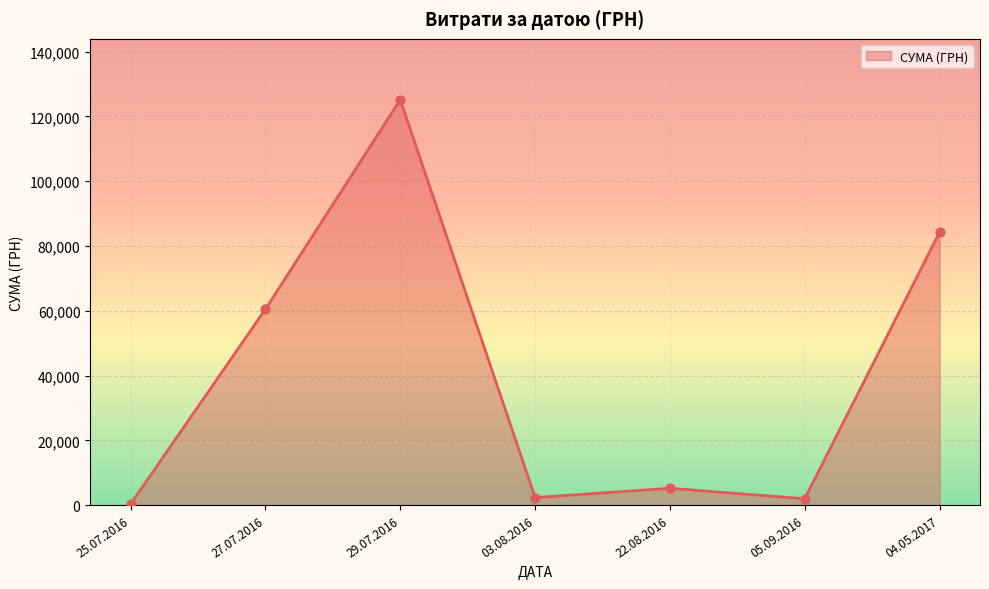

What is the change in value from 22.08.2016 to 04.05.2017?

+79040.2